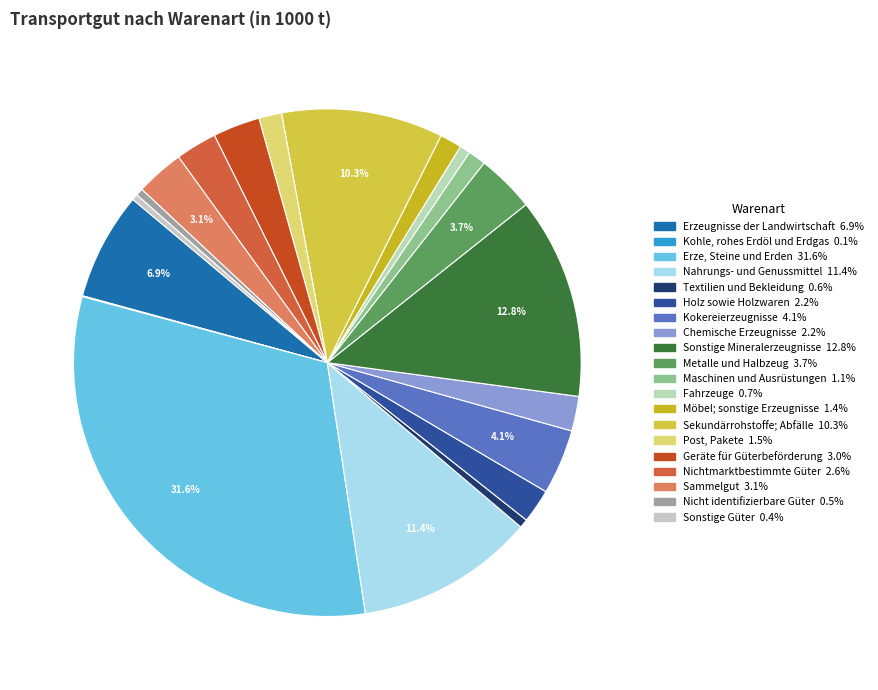

Is there any slice that represents more than half of the pie?

No